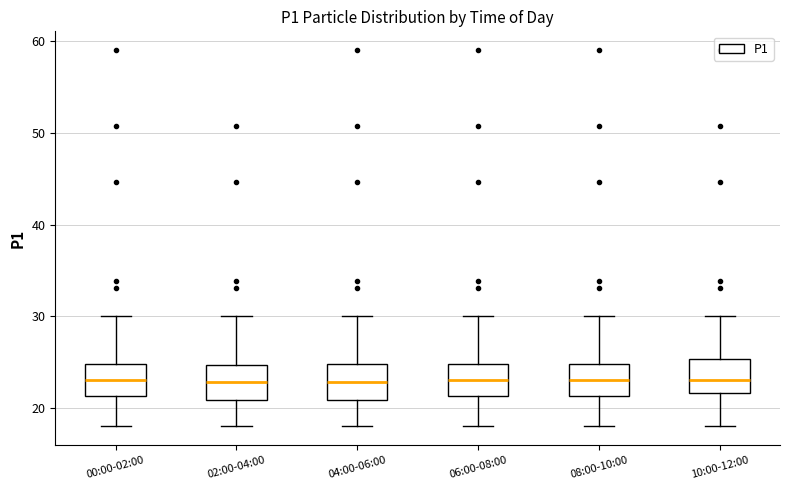

Reading left to right, read every box against the y-axis: the position of its median line, the range the box covers, and the ends of its whiskers. The values are not printed on the chart, so give them approximately, as read against the axis.

00:00-02:00: median 23, box 21 to 25, whiskers 18 to 30
02:00-04:00: median 23, box 21 to 25, whiskers 18 to 30
04:00-06:00: median 23, box 21 to 25, whiskers 18 to 30
06:00-08:00: median 23, box 21 to 25, whiskers 18 to 30
08:00-10:00: median 23, box 21 to 25, whiskers 18 to 30
10:00-12:00: median 23, box 22 to 25, whiskers 18 to 30